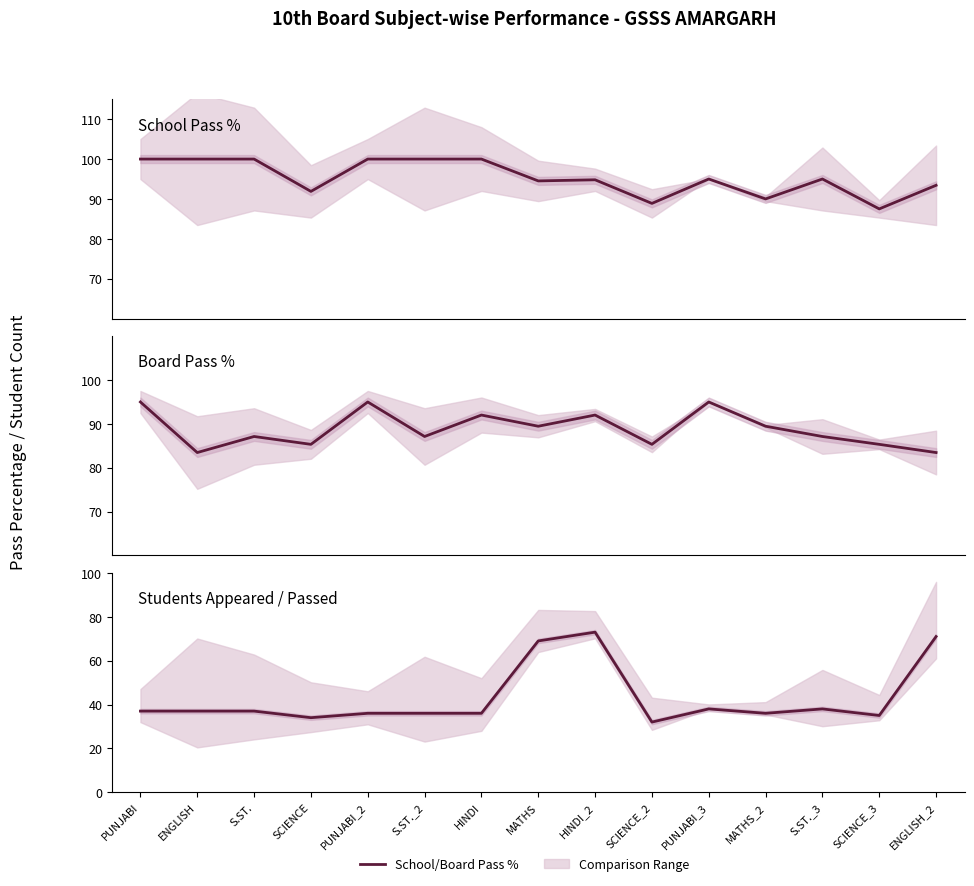

How many interior local valleys does the SUBJECT WISE BOARD % series have?

5